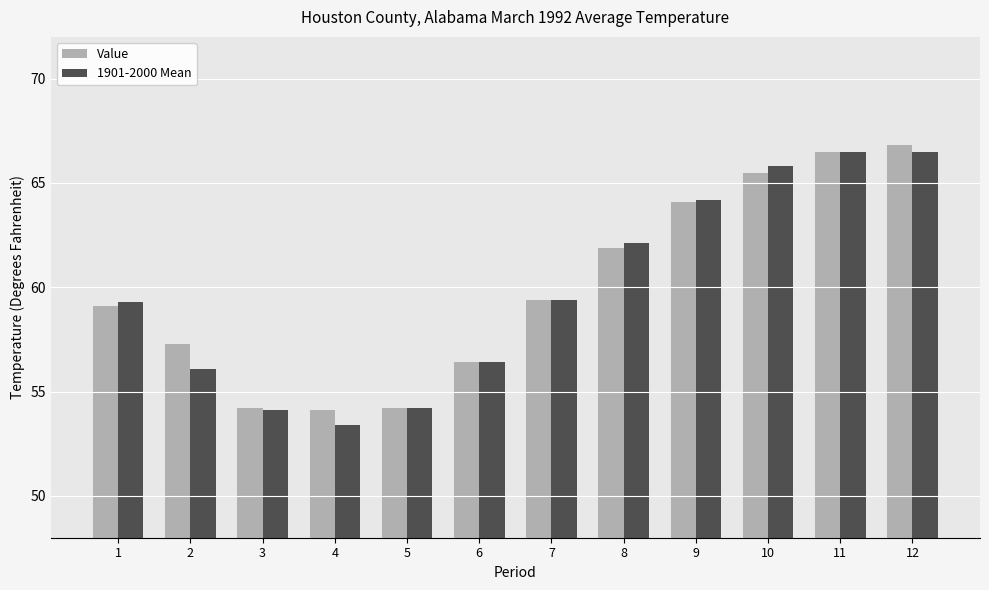

Which series changed the most between 3 and 9?

1901-2000 Mean